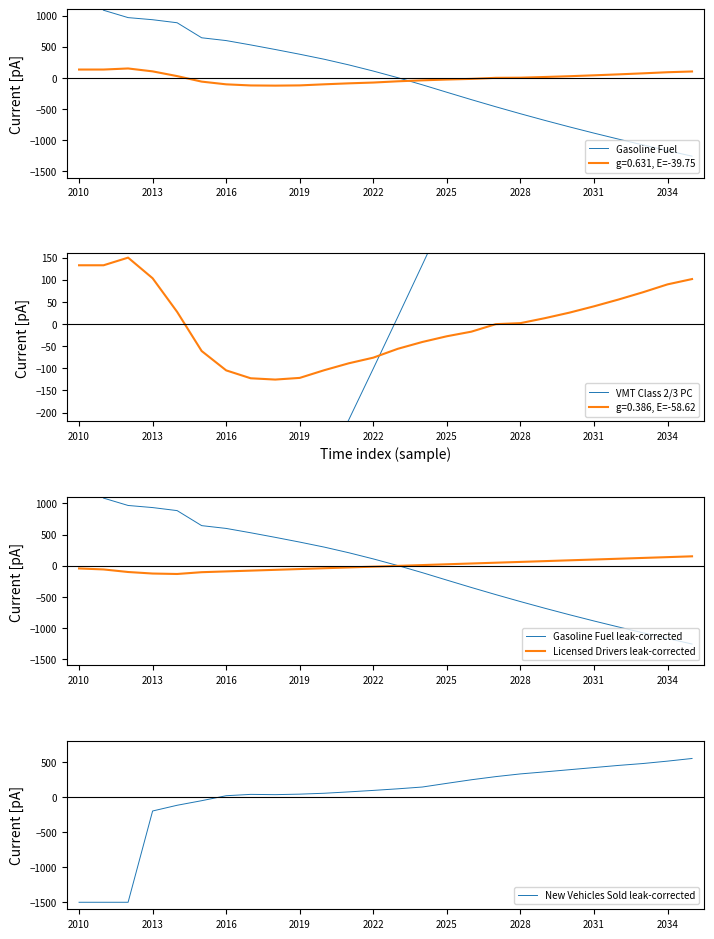

The Licensed Drivers leak-corrected series shows 98.5 at 2031. True or false?

True